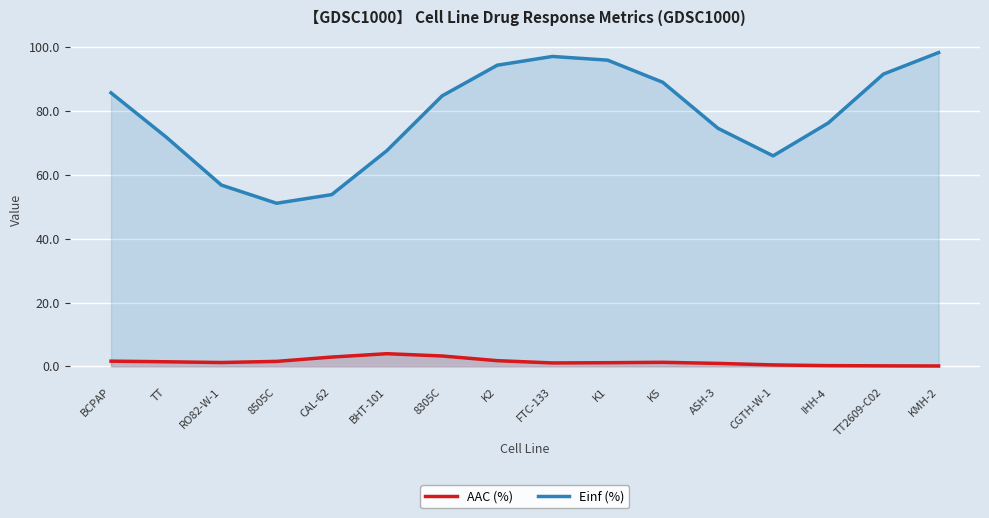

True or false: Einf (%) and AAC (%) cross at least once.

False